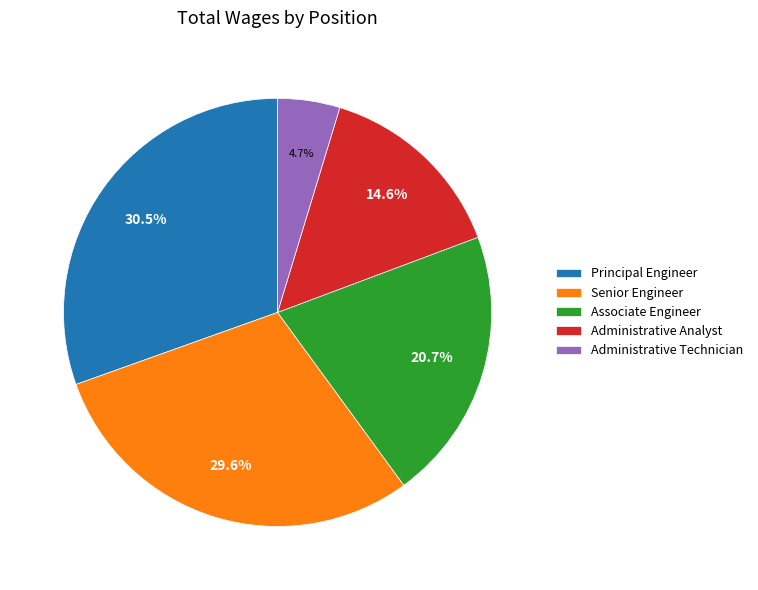

To the nearest percent, what is the average slice percentage?

20%